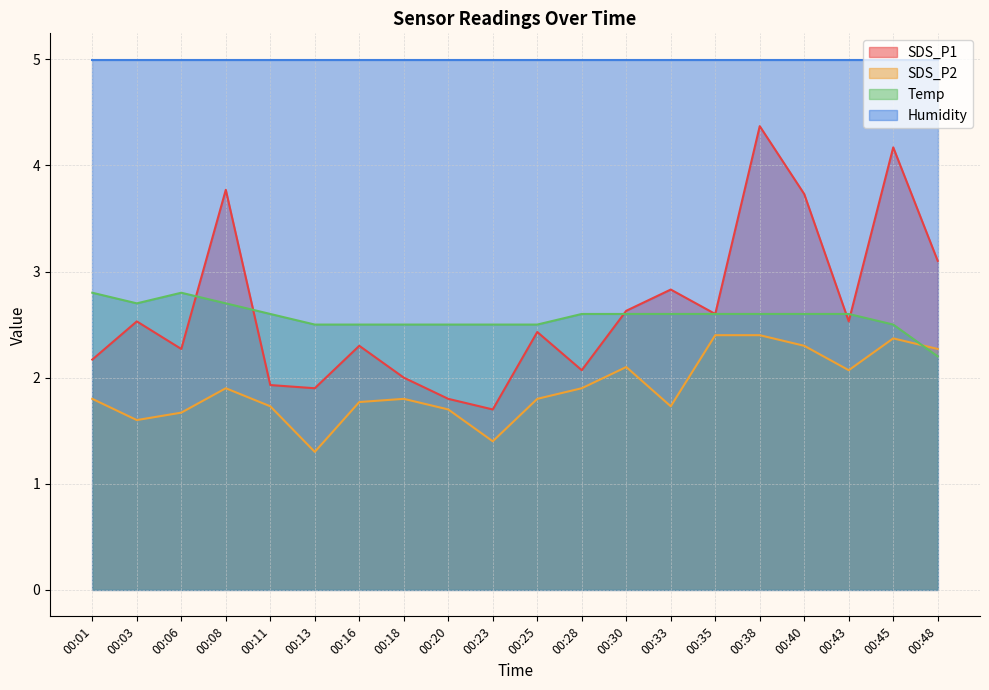

What is the difference between the maximum and minimum values in the Temp series?

0.6